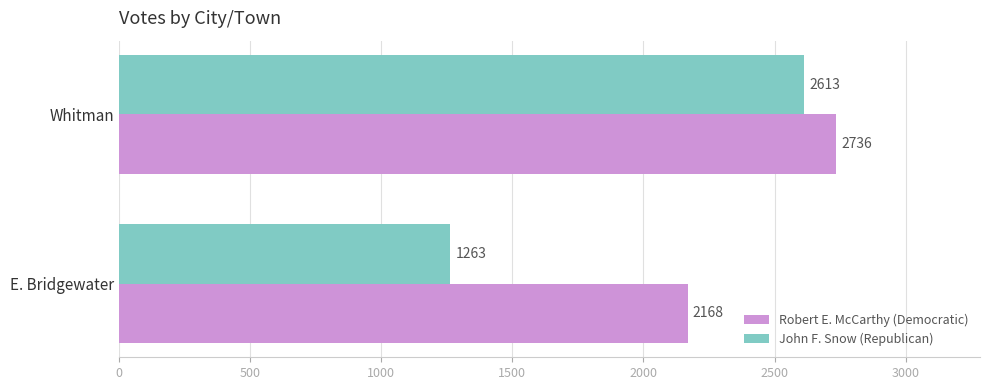

Rank the categories by Robert E. McCarthy (Democratic) value from lowest to highest.

E. Bridgewater, Whitman